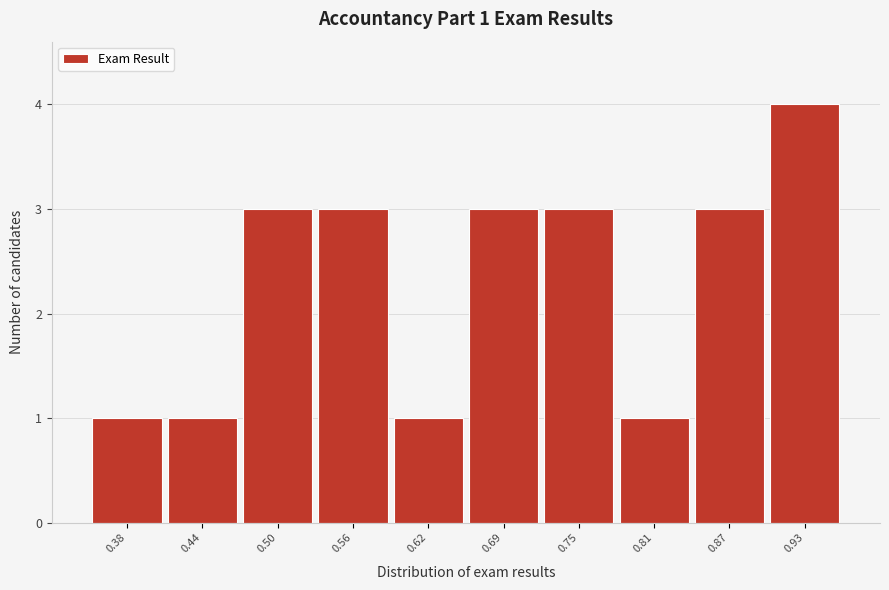

Reading left to right, what are all the values shown in this chart?

0.38=1	0.44=1	0.50=3	0.56=3	0.62=1	0.69=3	0.75=3	0.81=1	0.87=3	0.93=4